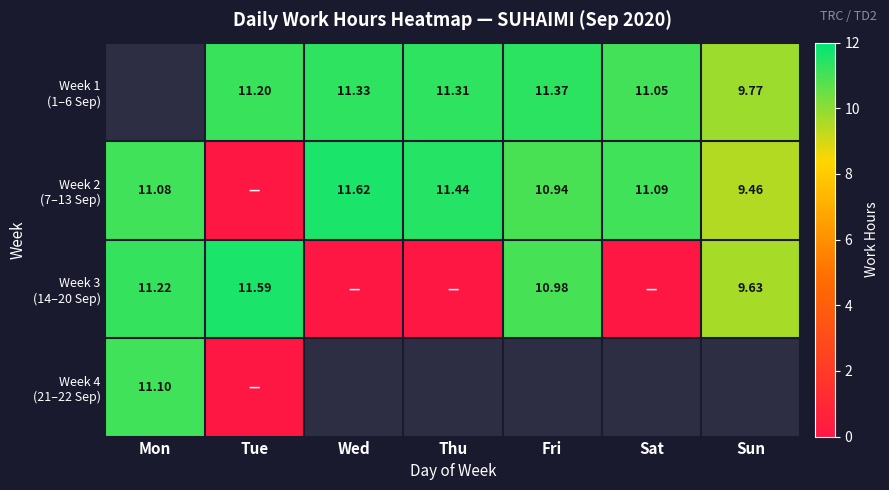

At which label does Week 2 (7–13 Sep) reach its minimum?

Tue